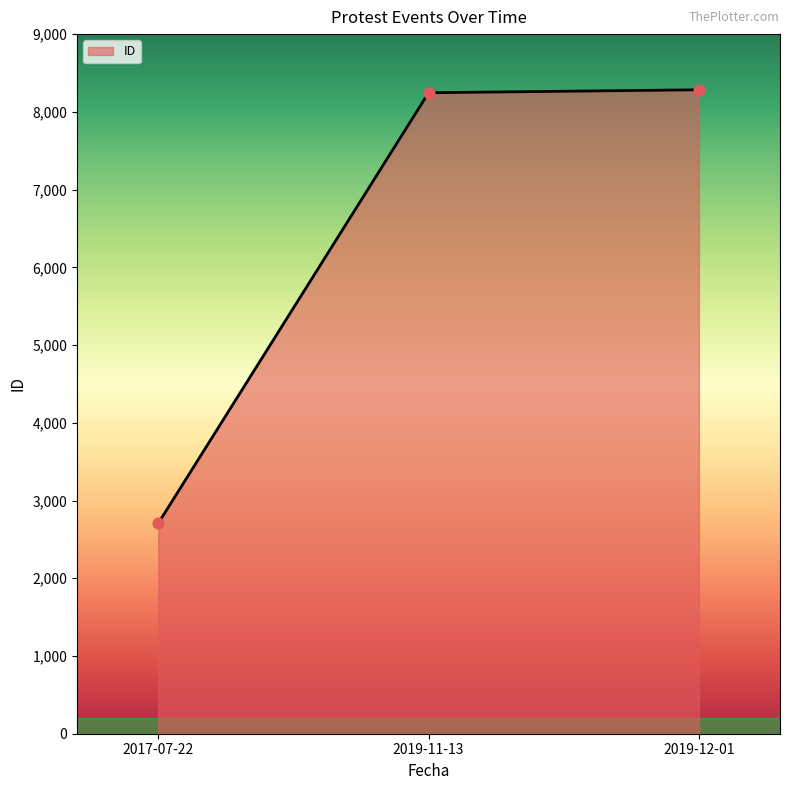

What is the ratio of the value at 2019-11-13 to the value at 2017-07-22?

3.0